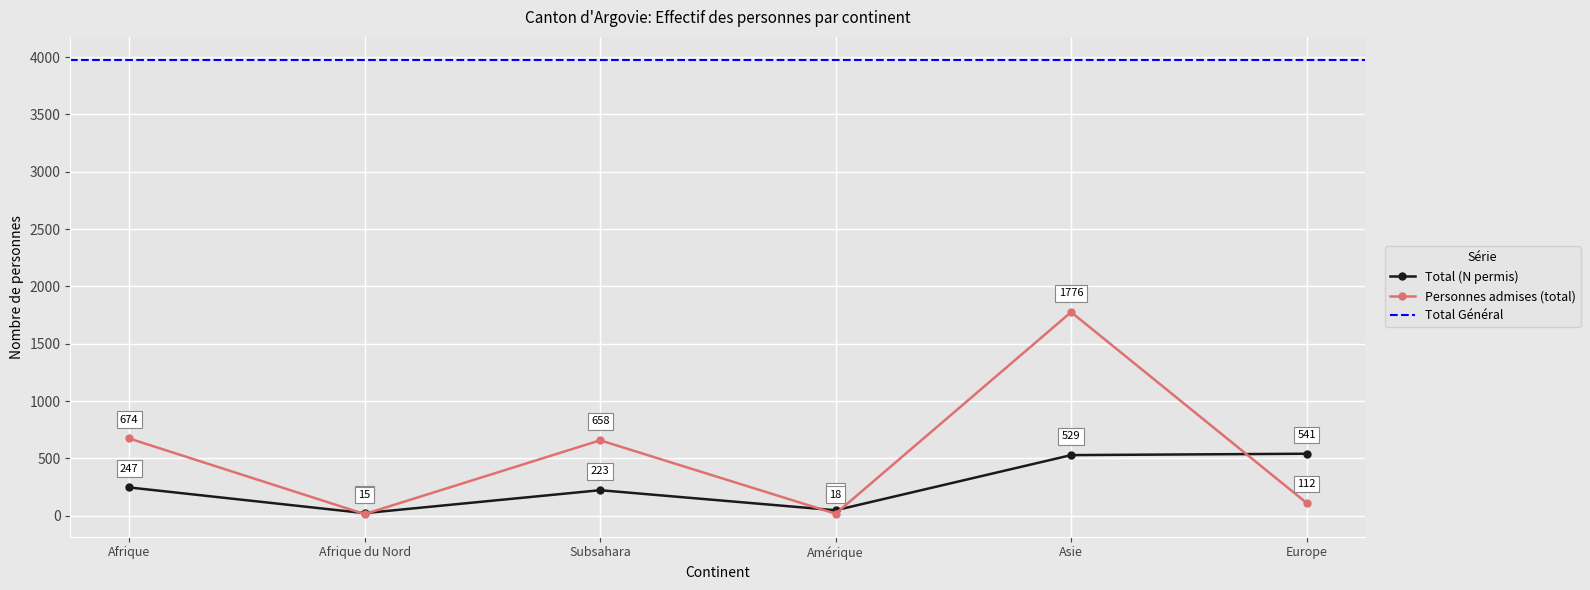

What is the maximum value for Personnes admises (total)?

1776